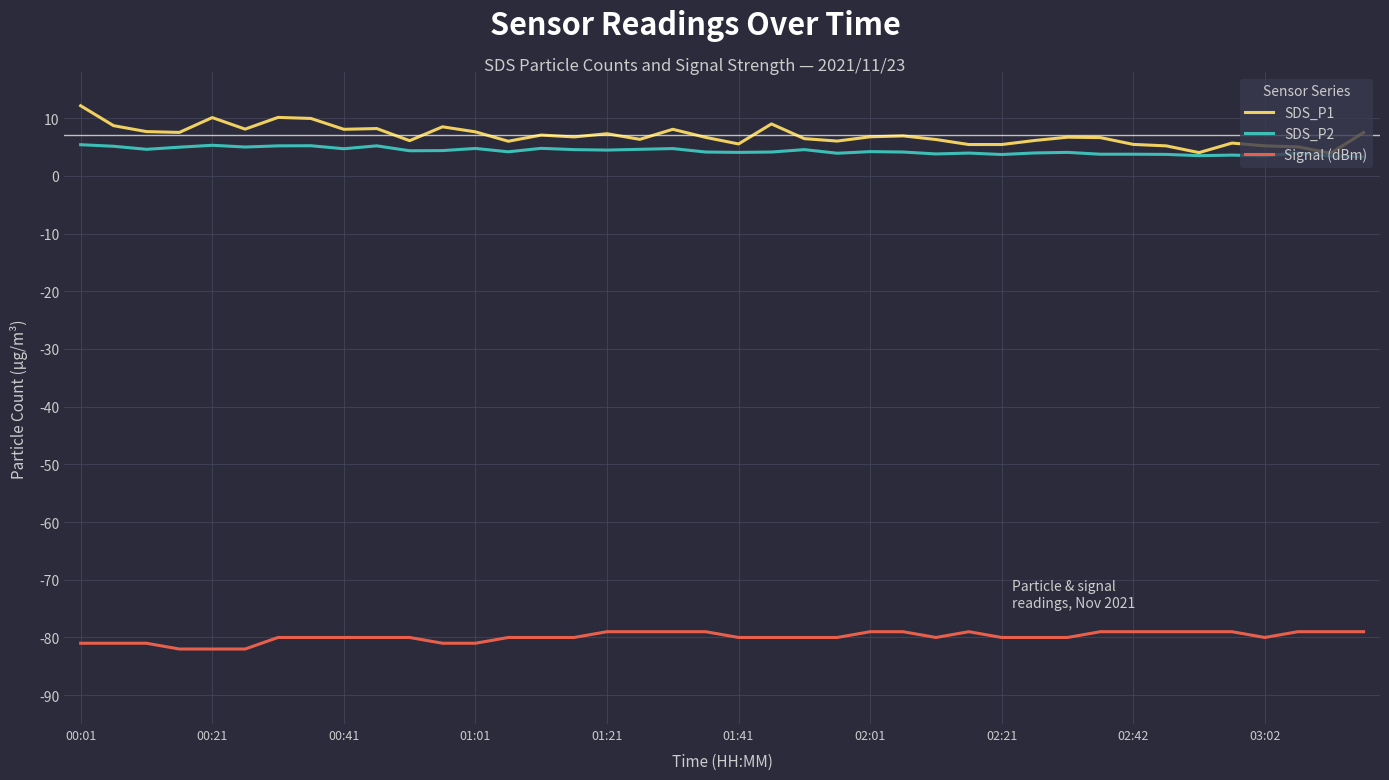

What is the minimum value for SDS_P2?

3.3